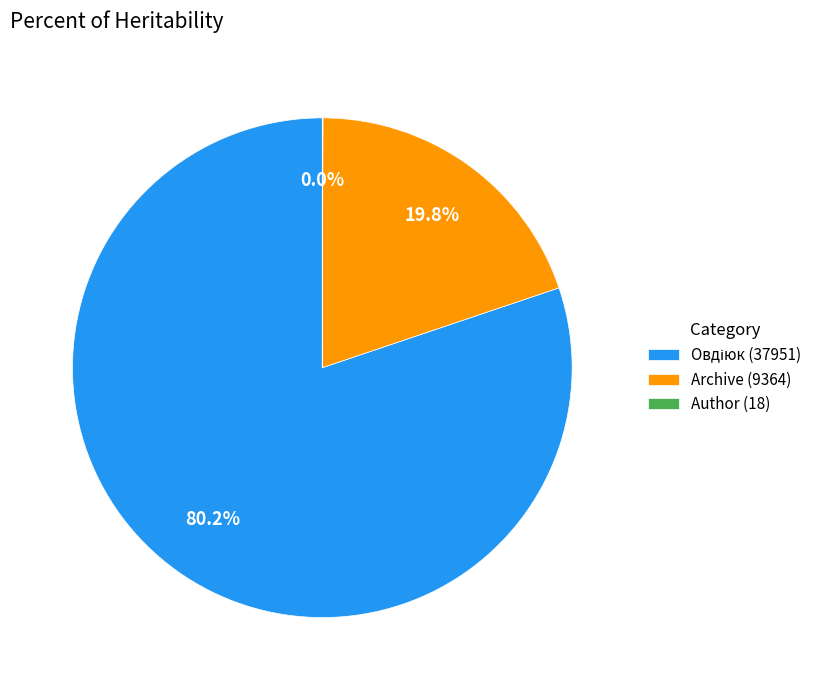

Does any single category account for the majority?

Yes